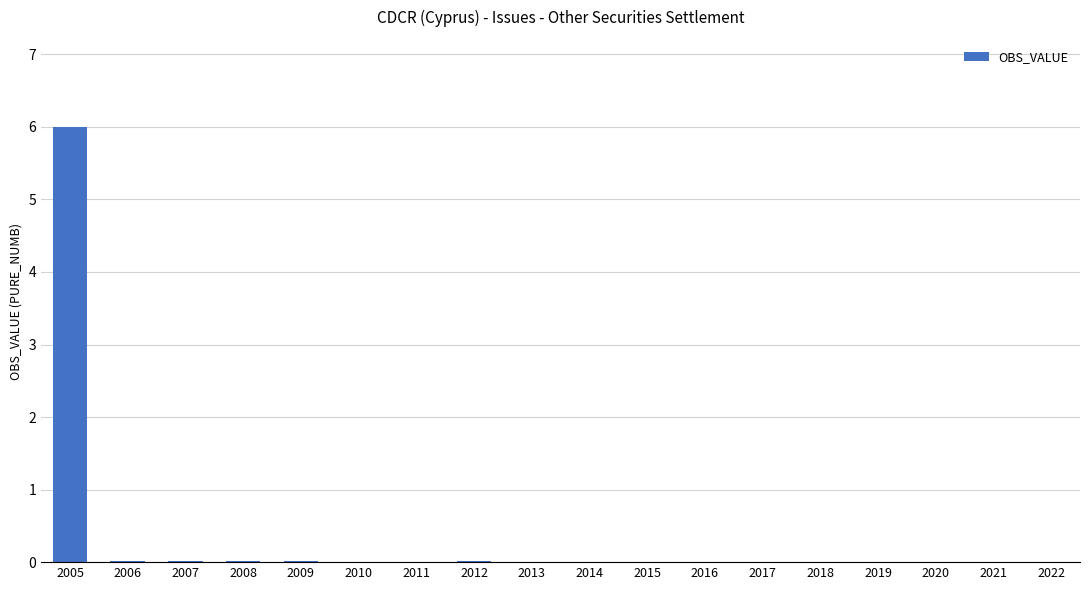

Which label corresponds to the largest value in the chart?

2005